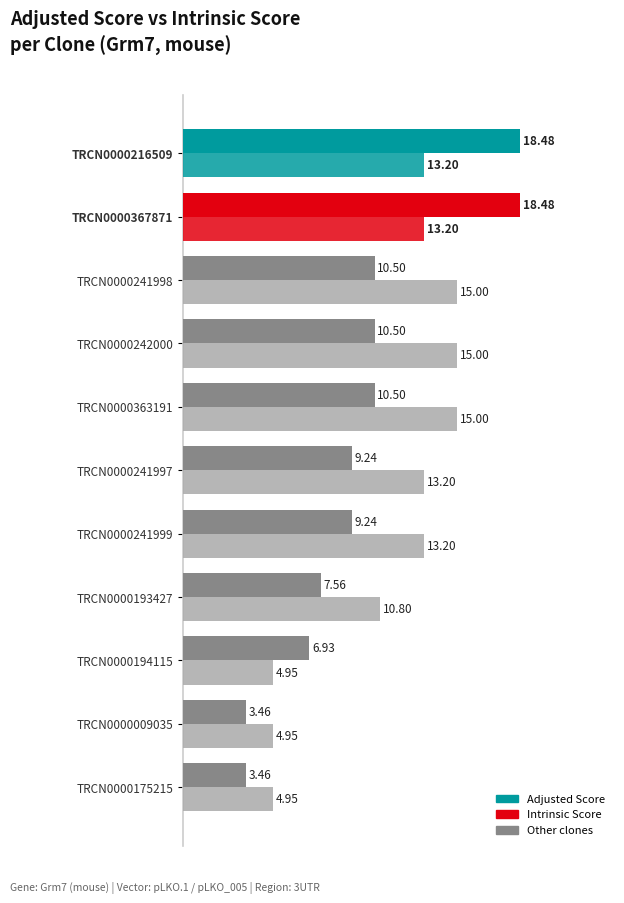

How many values in the Intrinsic Score series exceed 13?

7